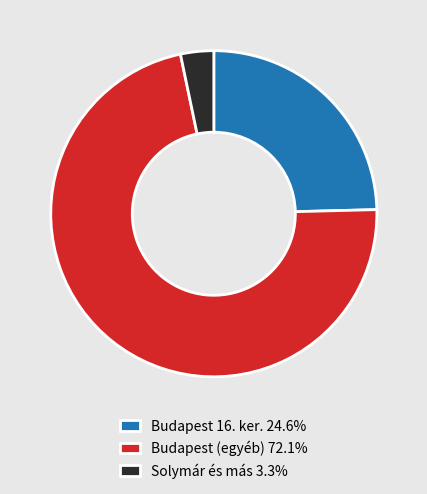

Count the number of slices in the pie.

3